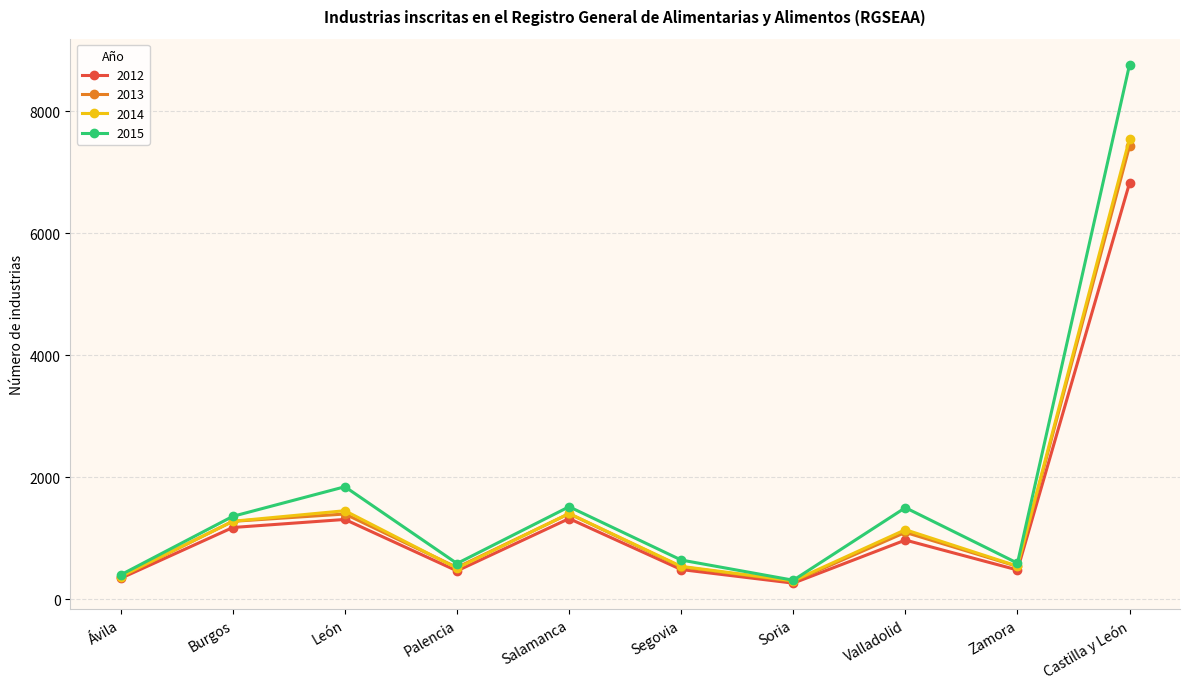

What position from the right is Segovia?

5